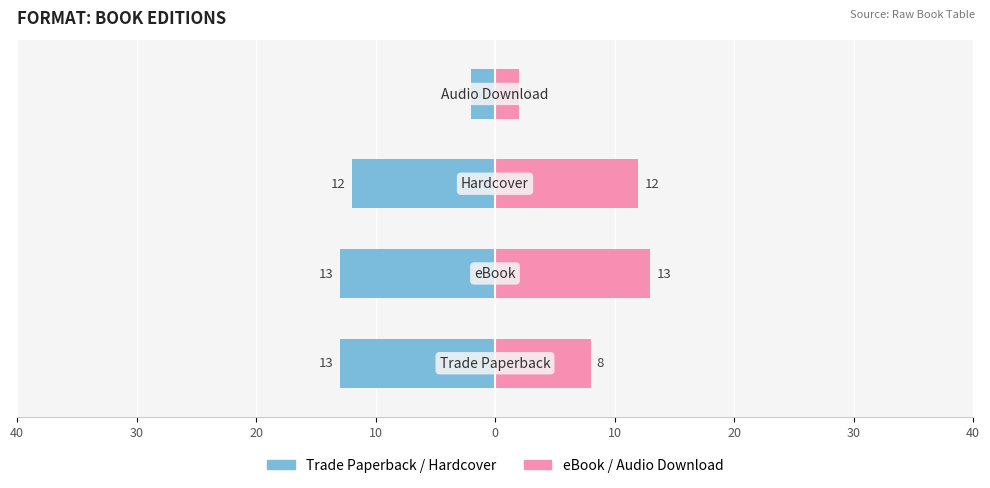

What is the greatest value displayed?

13